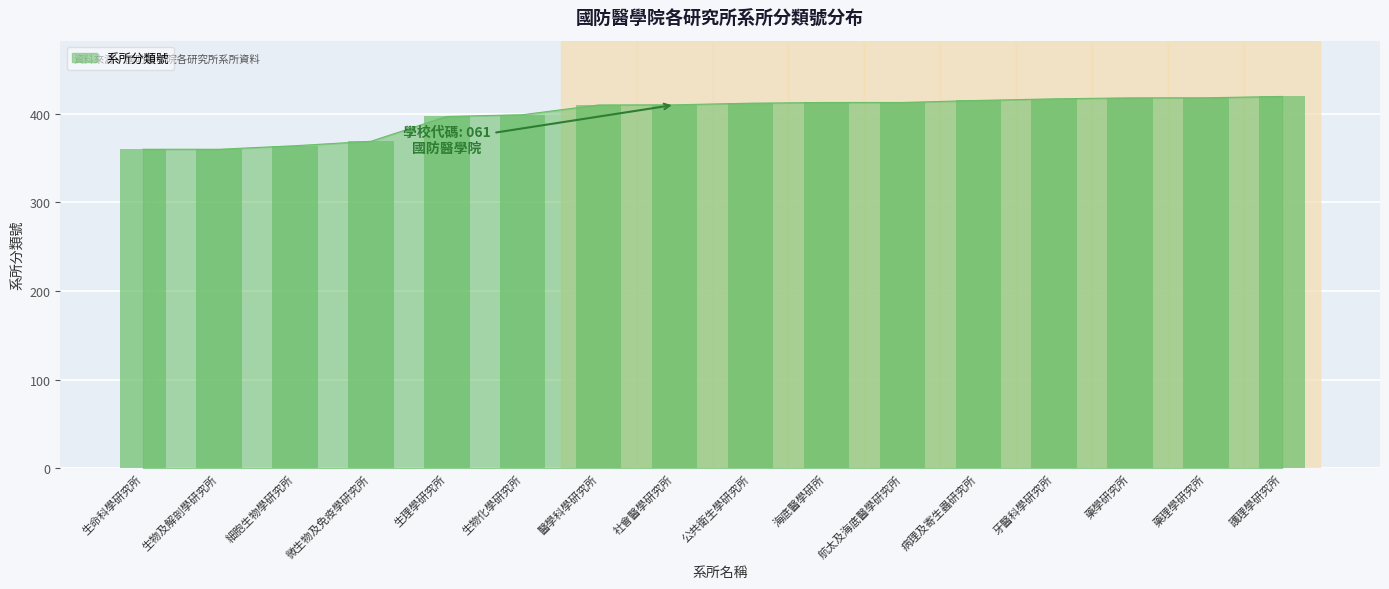

What is the label of the 8th bar from the right?

公共衛生學研究所